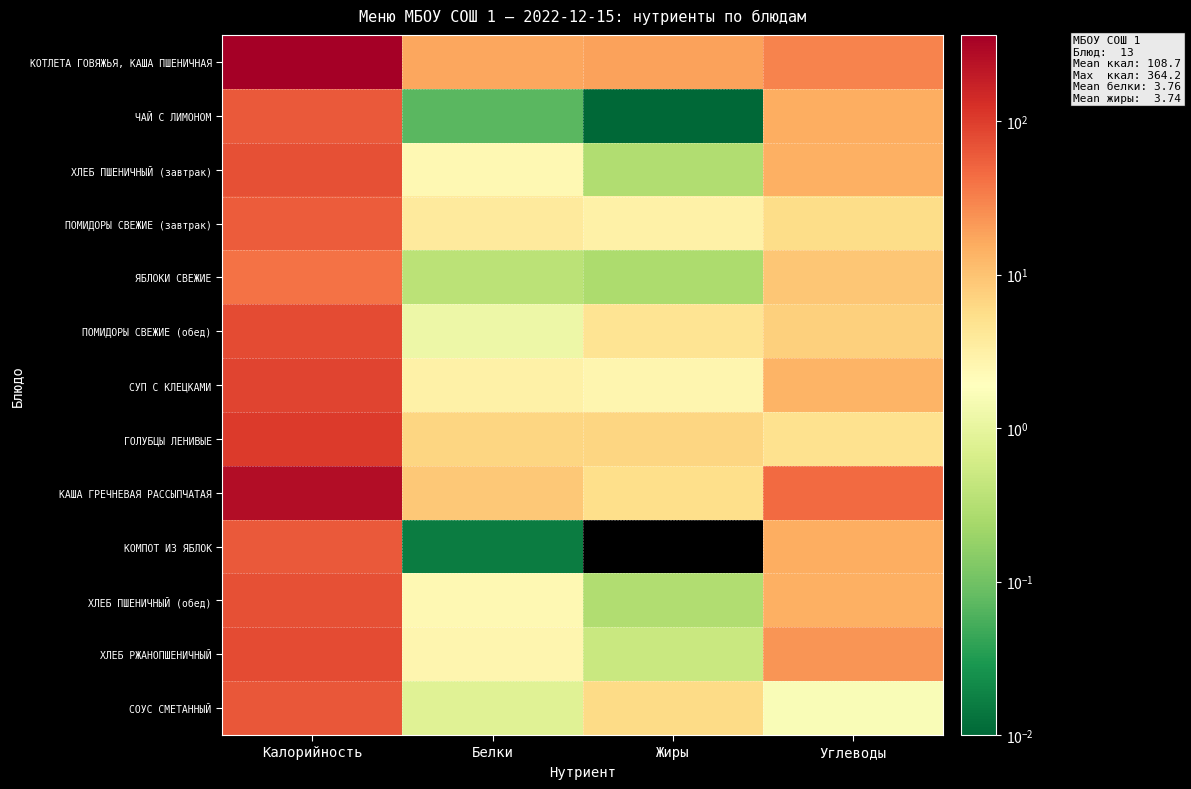

At which category does the chart reach its peak across all series?

Калорийность